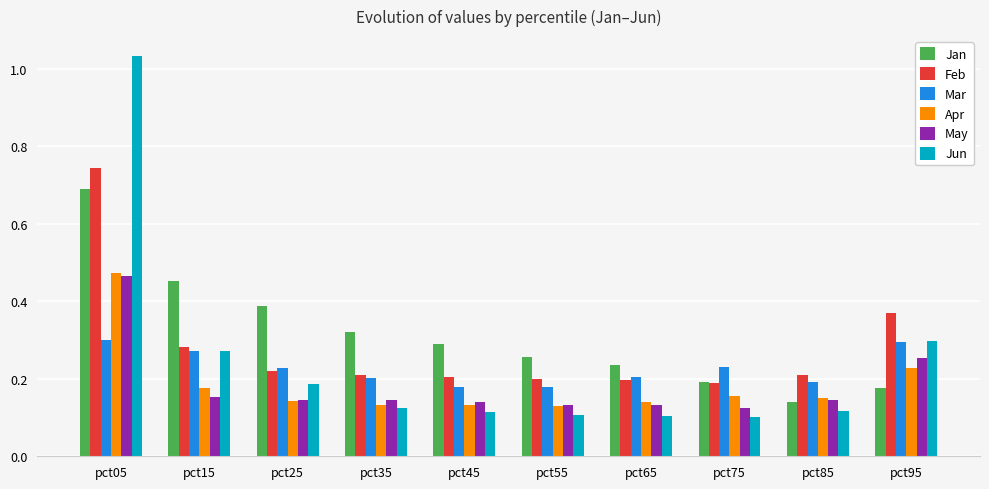

The Apr series shows 0.2 at pct95. True or false?

True